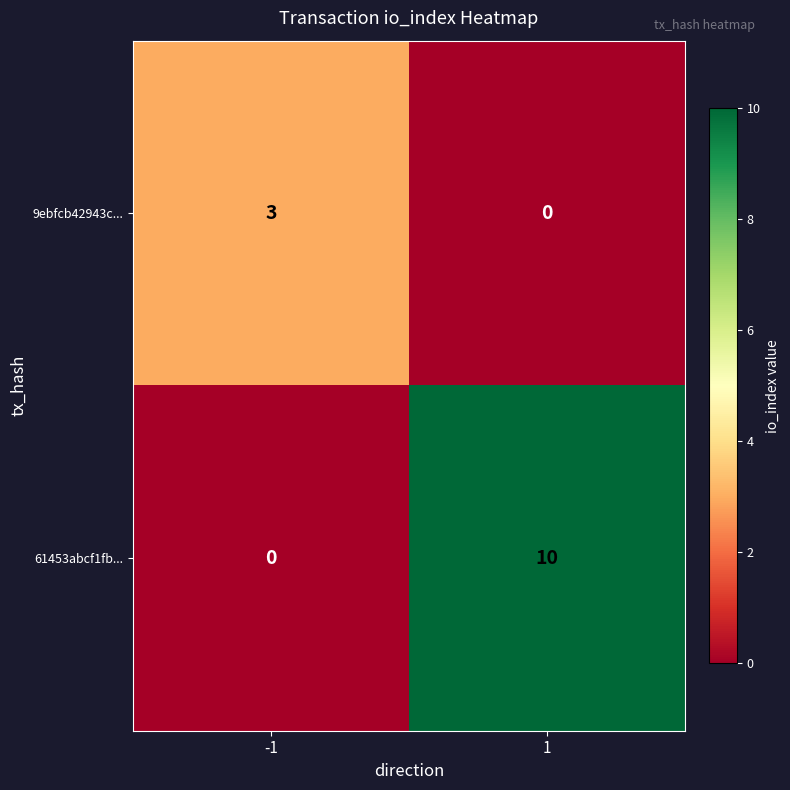

What is the approximate value of 61453abcf1fb... at 1?

10